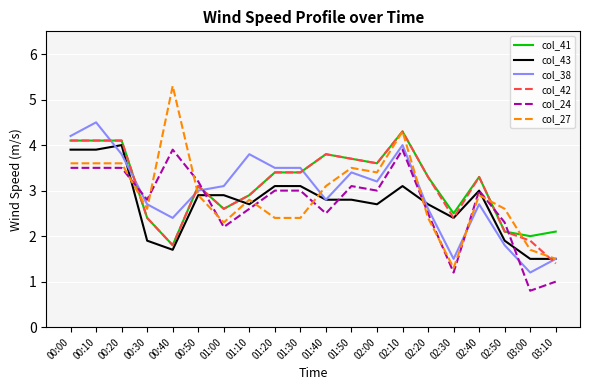

Reading right to left, extract all data points from this chart.

col_41: 03:10=2.1	03:00=2.0	02:50=2.1	02:40=3.3	02:30=2.5	02:20=3.3	02:10=4.3	02:00=3.6	01:50=3.7	01:40=3.8	01:30=3.4	01:20=3.4	01:10=2.9	01:00=2.6	00:50=3.1	00:40=1.8	00:30=2.4	00:20=4.1	00:10=4.1	00:00=4.1
col_43: 03:10=1.5	03:00=1.5	02:50=1.9	02:40=3.0	02:30=2.4	02:20=2.7	02:10=3.1	02:00=2.7	01:50=2.8	01:40=2.8	01:30=3.1	01:20=3.1	01:10=2.7	01:00=2.9	00:50=2.9	00:40=1.7	00:30=1.9	00:20=4.0	00:10=3.9	00:00=3.9
col_38: 03:10=1.5	03:00=1.2	02:50=1.8	02:40=2.7	02:30=1.5	02:20=2.6	02:10=4.0	02:00=3.2	01:50=3.4	01:40=2.8	01:30=3.5	01:20=3.5	01:10=3.8	01:00=3.1	00:50=3.0	00:40=2.4	00:30=2.7	00:20=3.8	00:10=4.5	00:00=4.2
col_42: 03:10=1.4	03:00=1.9	02:50=2.1	02:40=3.3	02:30=2.4	02:20=3.3	02:10=4.3	02:00=3.6	01:50=3.7	01:40=3.8	01:30=3.4	01:20=3.4	01:10=2.9	01:00=2.6	00:50=3.1	00:40=1.8	00:30=2.4	00:20=4.1	00:10=4.1	00:00=4.1
col_24: 03:10=1.0	03:00=0.8	02:50=2.3	02:40=3.0	02:30=1.2	02:20=2.5	02:10=3.9	02:00=3.0	01:50=3.1	01:40=2.5	01:30=3.0	01:20=3.0	01:10=2.6	01:00=2.2	00:50=3.2	00:40=3.9	00:30=2.8	00:20=3.5	00:10=3.5	00:00=3.5
col_27: 03:10=1.5	03:00=1.7	02:50=2.6	02:40=2.9	02:30=1.3	02:20=2.4	02:10=4.3	02:00=3.4	01:50=3.5	01:40=3.1	01:30=2.4	01:20=2.4	01:10=2.8	01:00=2.3	00:50=2.9	00:40=5.3	00:30=2.6	00:20=3.6	00:10=3.6	00:00=3.6